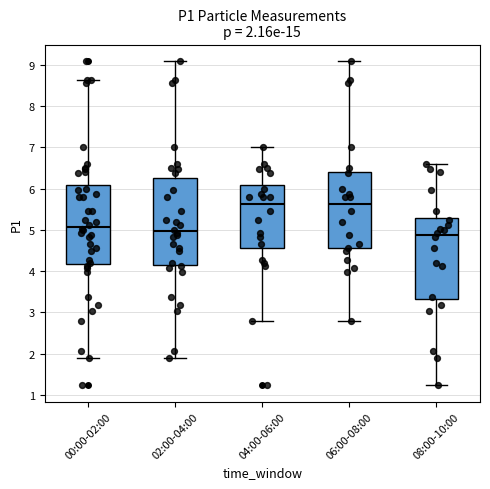

Which box is the tallest, from its lower edge to its upper edge?

02:00-04:00